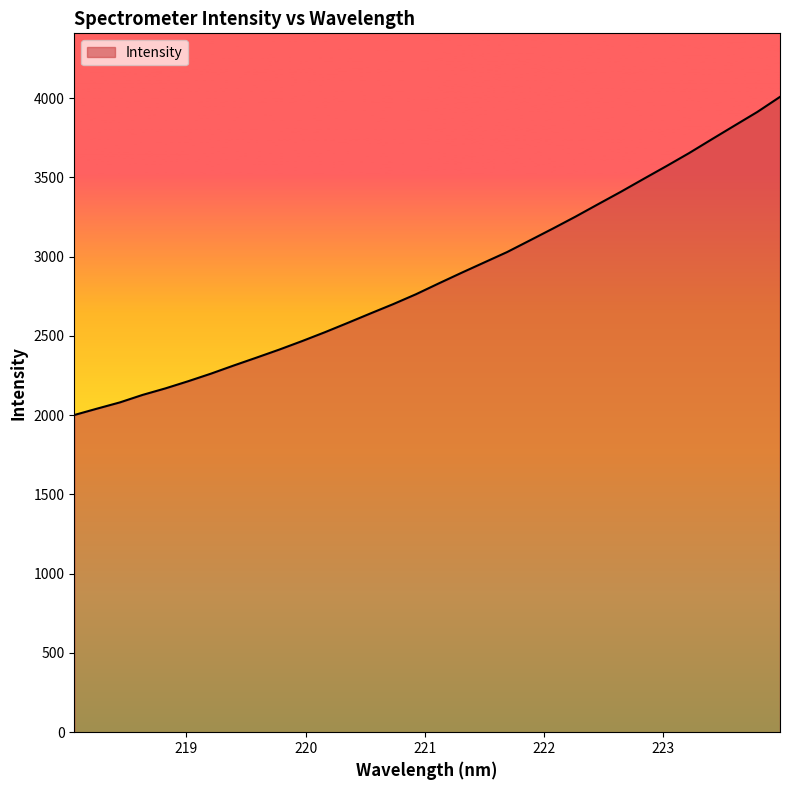

What is the maximum value shown in the chart?

4008.3